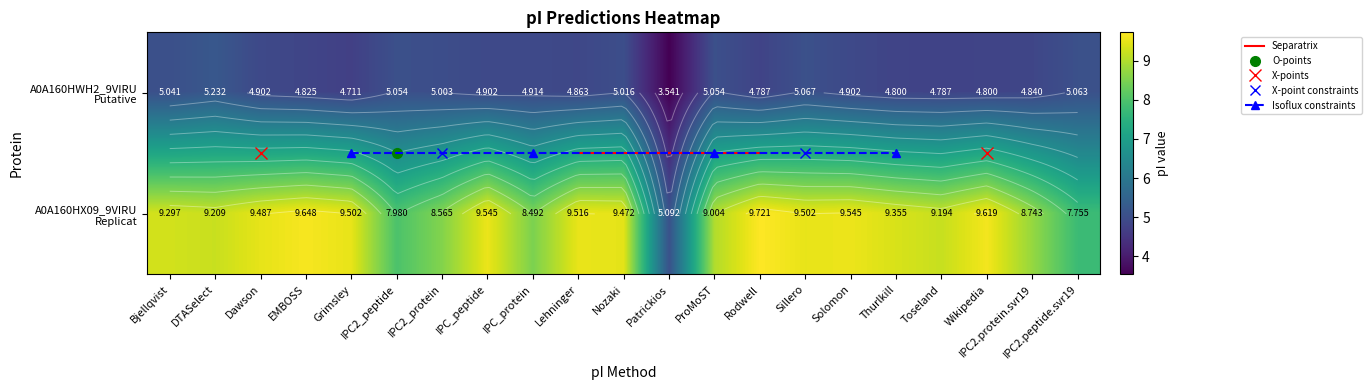

Is the value of tr|A0A160HWH2|A0A160HWH2_9VIRU at IPC_protein greater than the value of tr|A0A160HX09|A0A160HX09_9VIRU at Sillero?

No